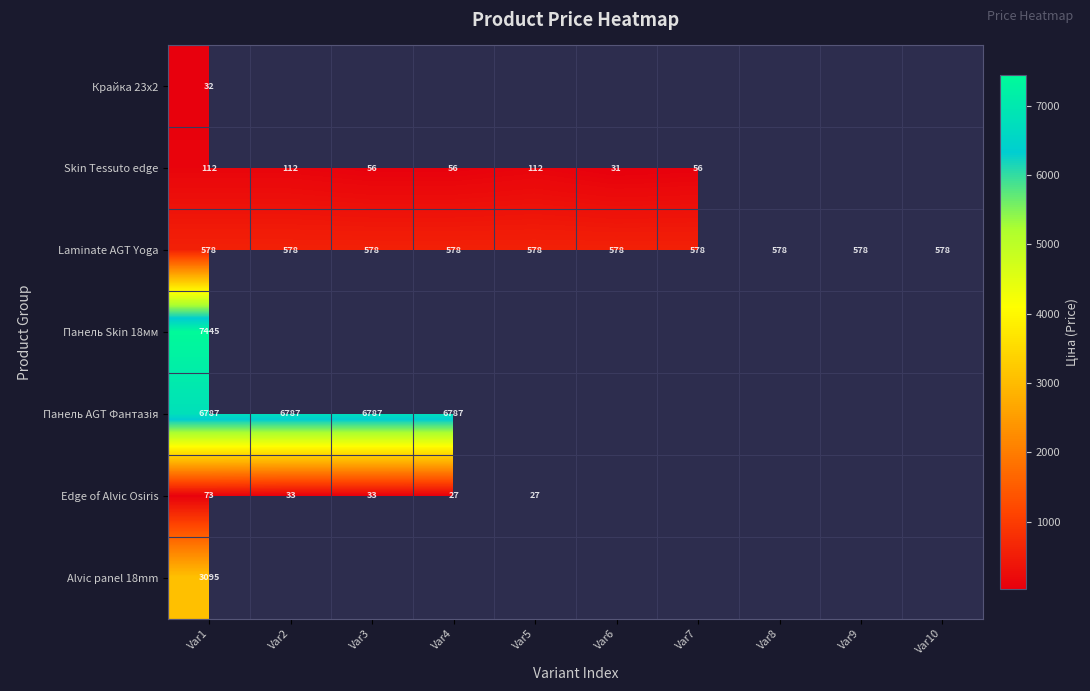

Is the value of Панель Skin 18мм at Var4 greater than the value of Edge of Alvic Osiris at Var6?

No